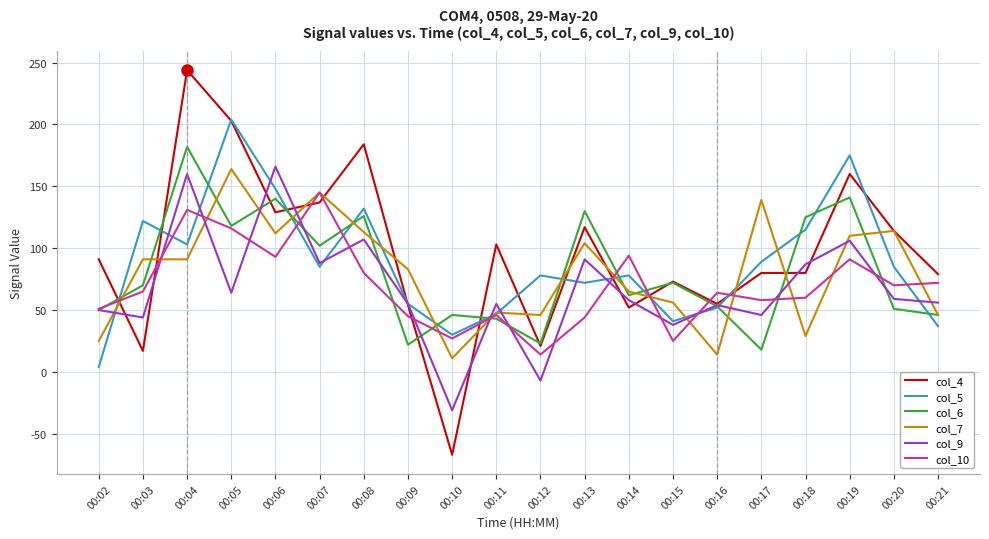

At which label does col_9 reach its peak?

00:06